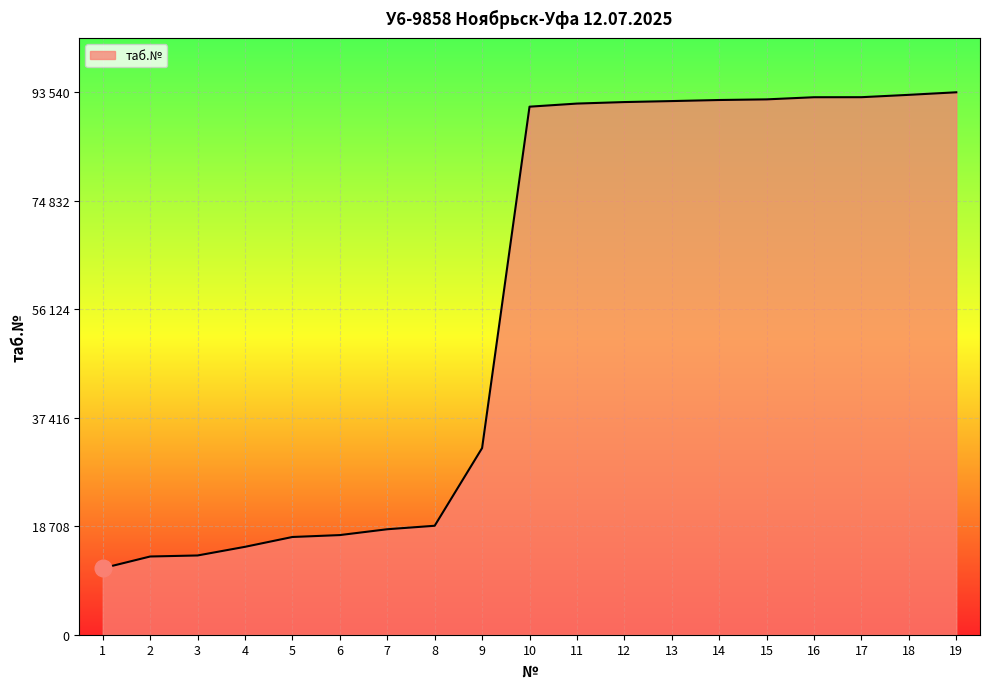

Which has a higher value, 8 or 13?

13